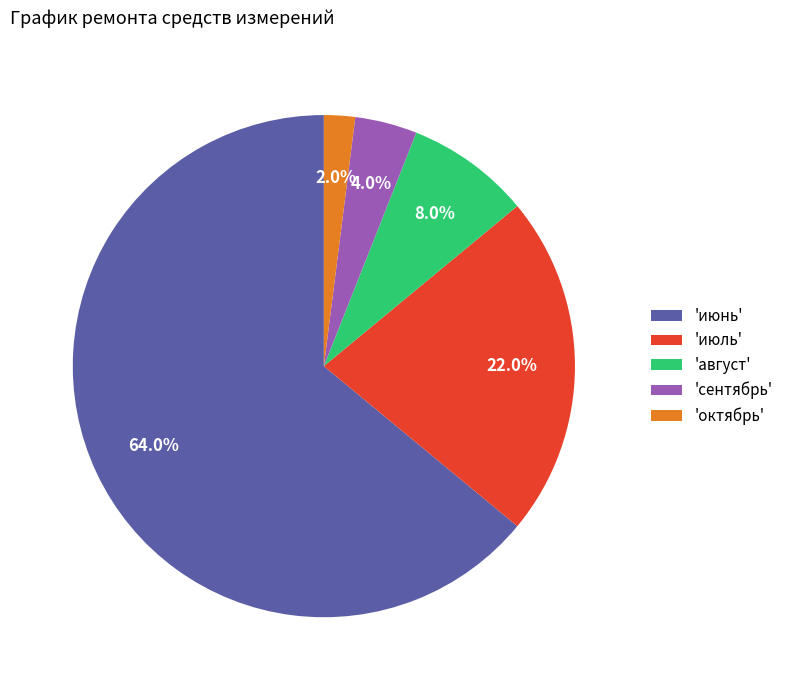

Which slice is the smallest?

'октябрь'